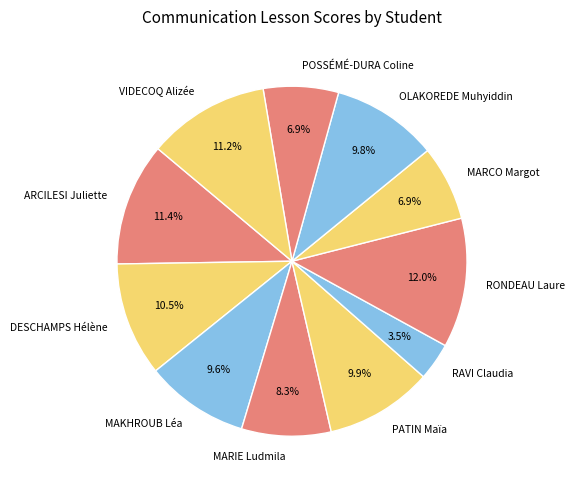

Is VIDECOQ Alizée the majority of the pie?

No